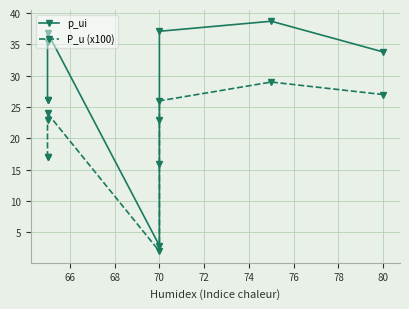

Which series has the largest total across all categories?

p_ui